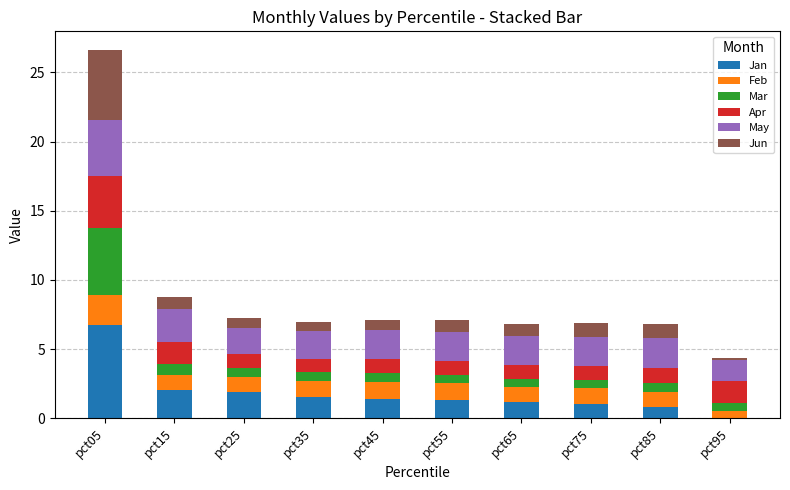

What is the total value across all series at pct15?

8.8